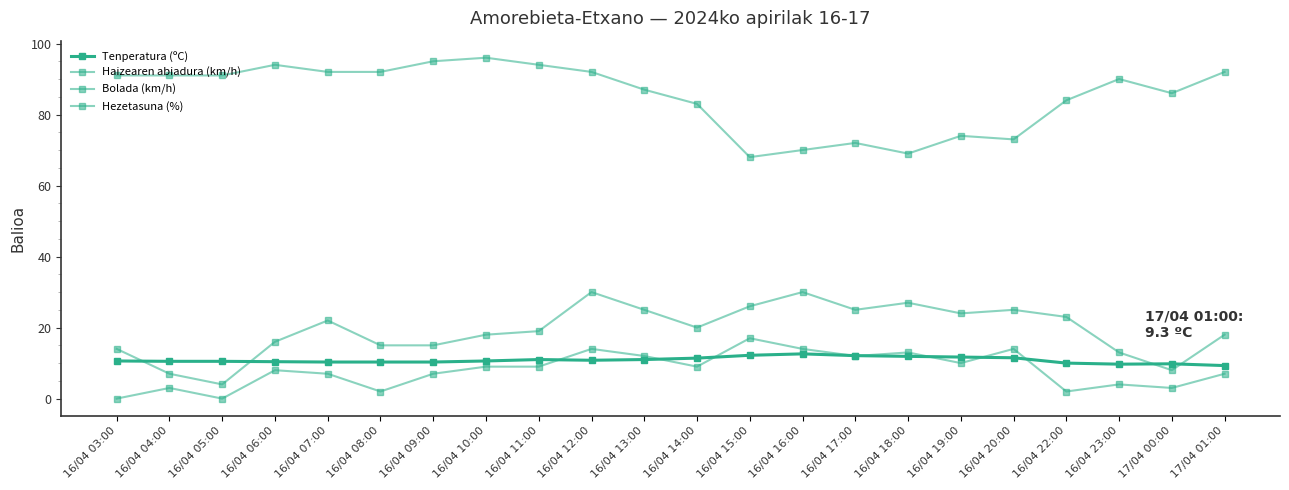

The Haizearen abiadura (km/h) series shows 9.4 at 16/04 09:00. True or false?

False